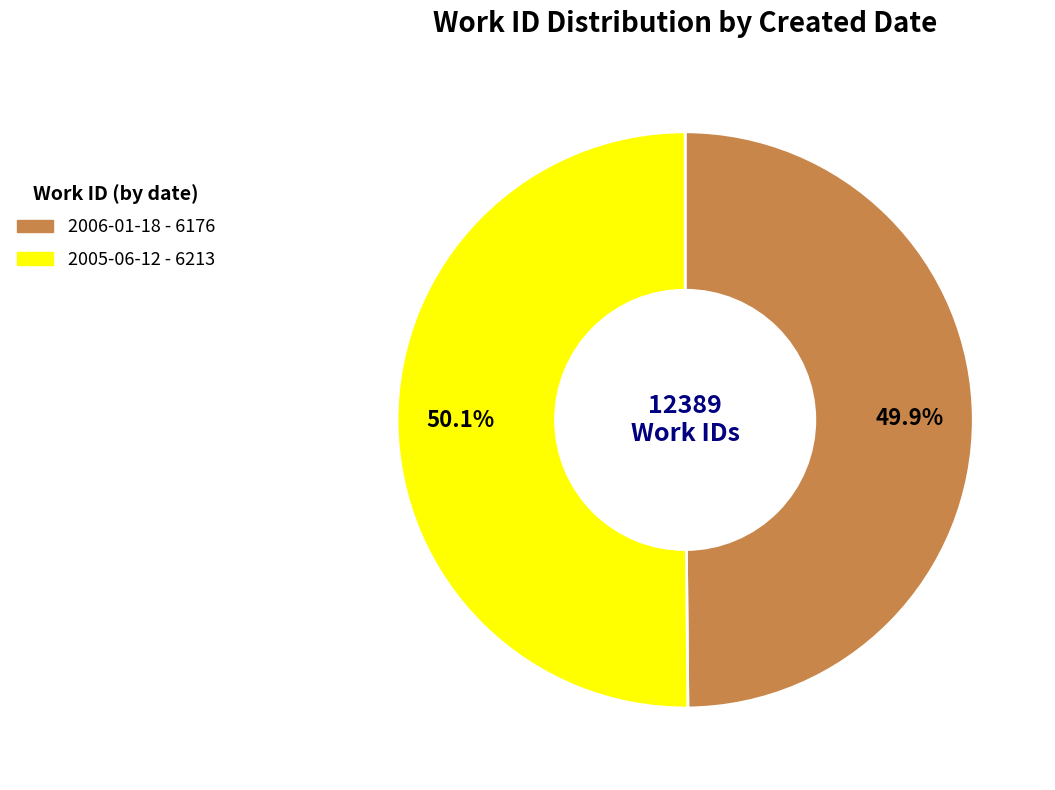

Is it true that 2006-01-18 is 37% of the pie?

False